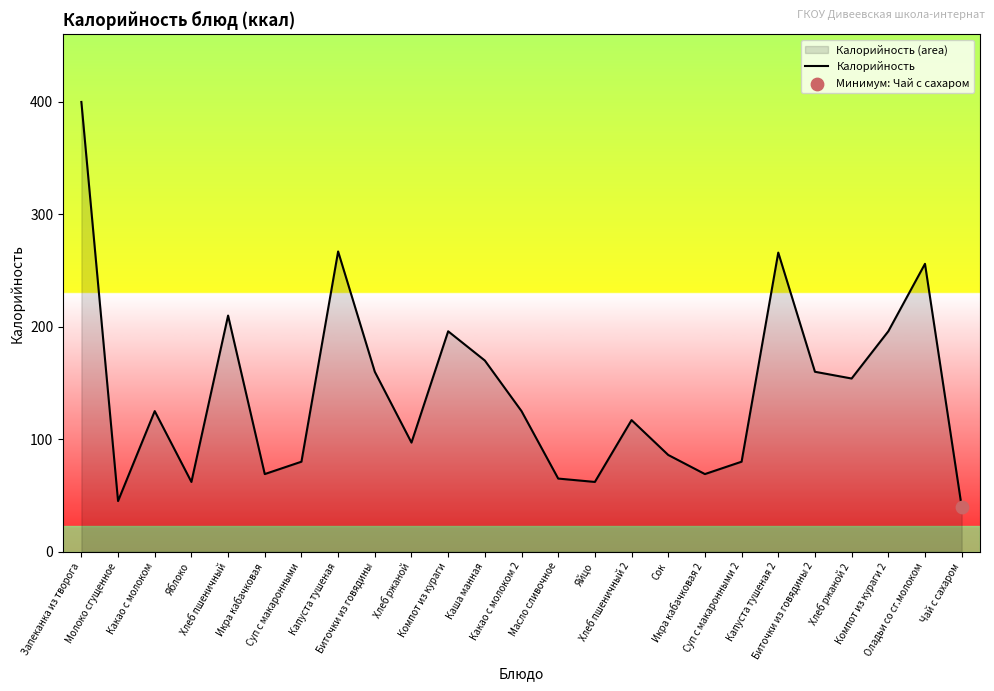

What is the ratio of the value at Компот из кураги to the value at Сок?

2.3